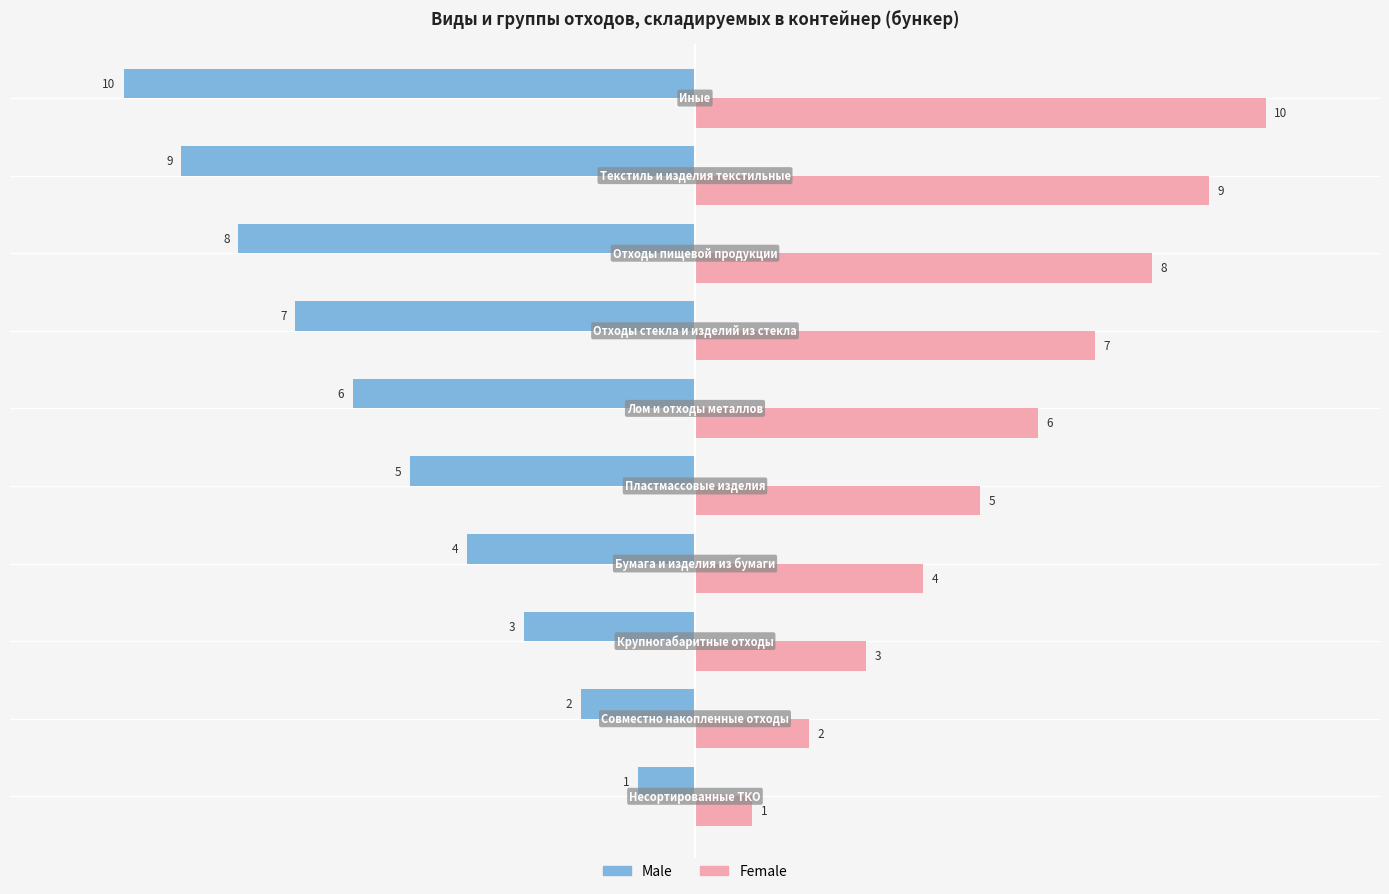

Rank the series by their maximum value, from lowest to highest.

Male, Female